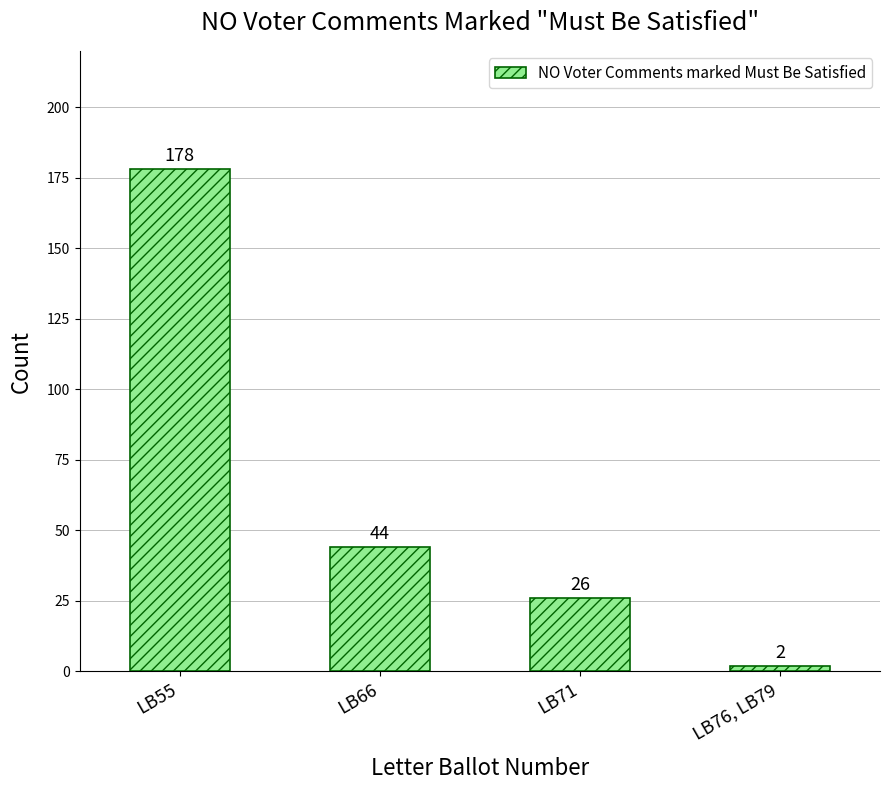

How many distinct data groups are displayed?

1